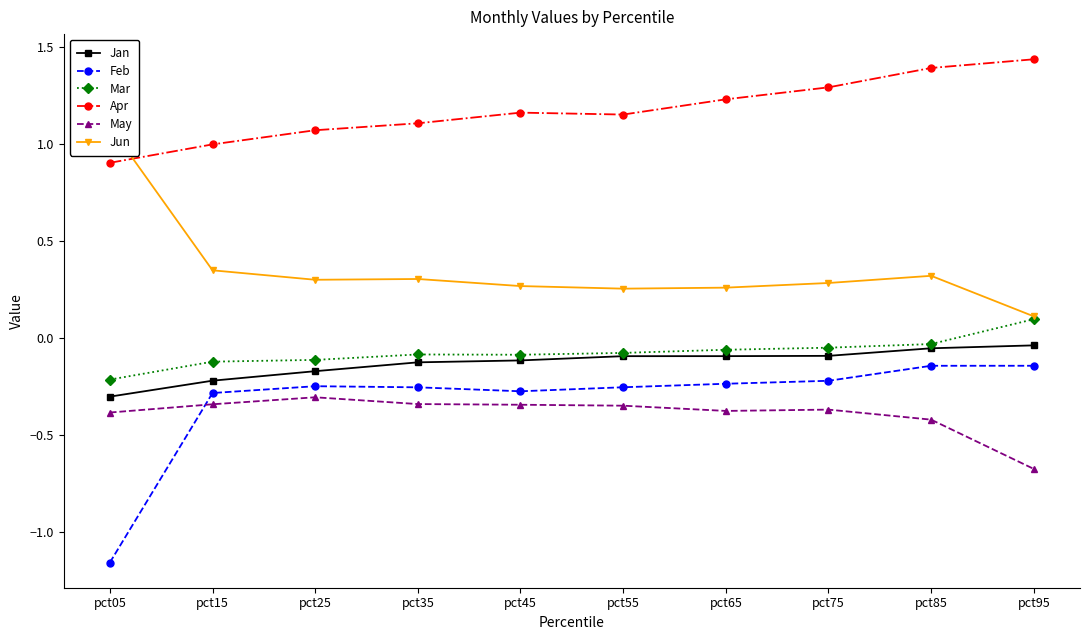

What is the maximum value shown in the chart?

1.4